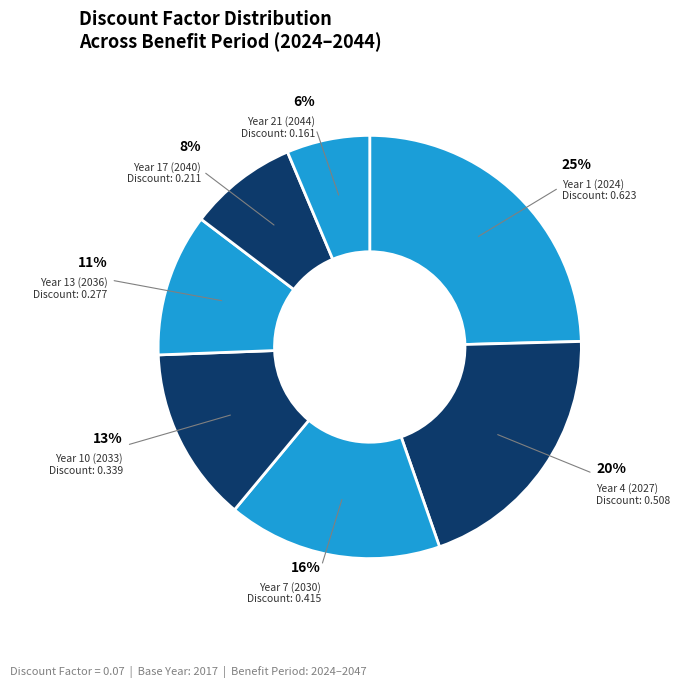

Count the number of slices in the pie.

7